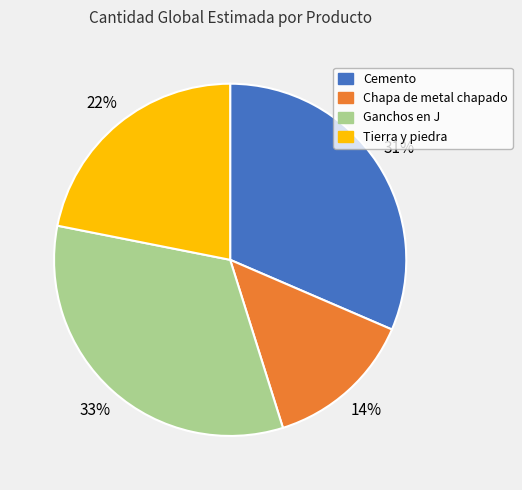

Count the number of slices in the pie.

4